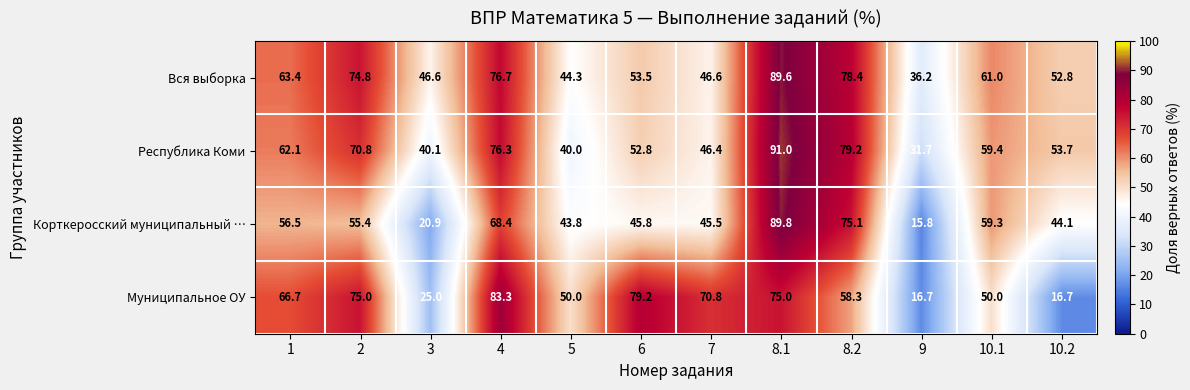

What is the sum of all Корткеросский муниципальный … values?

620.4